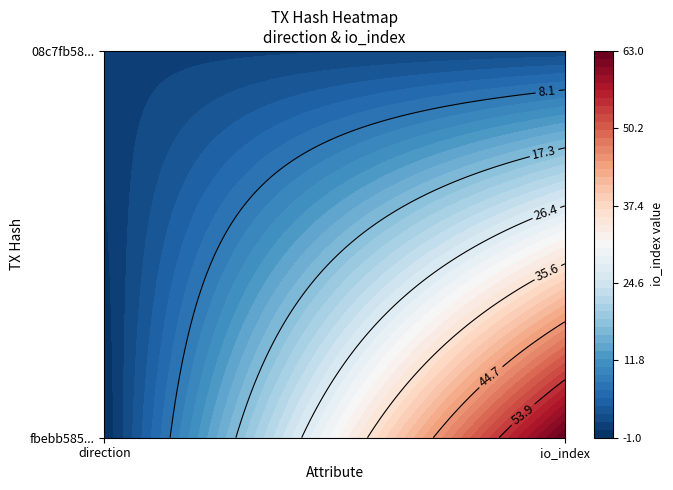

Is the value of fbebb585734f5b1162985236164bb0fea6429b8 at 1 greater than the value of 08c7fb585ff56482b526f893bce9e552c1c6d10 at 1?

Yes